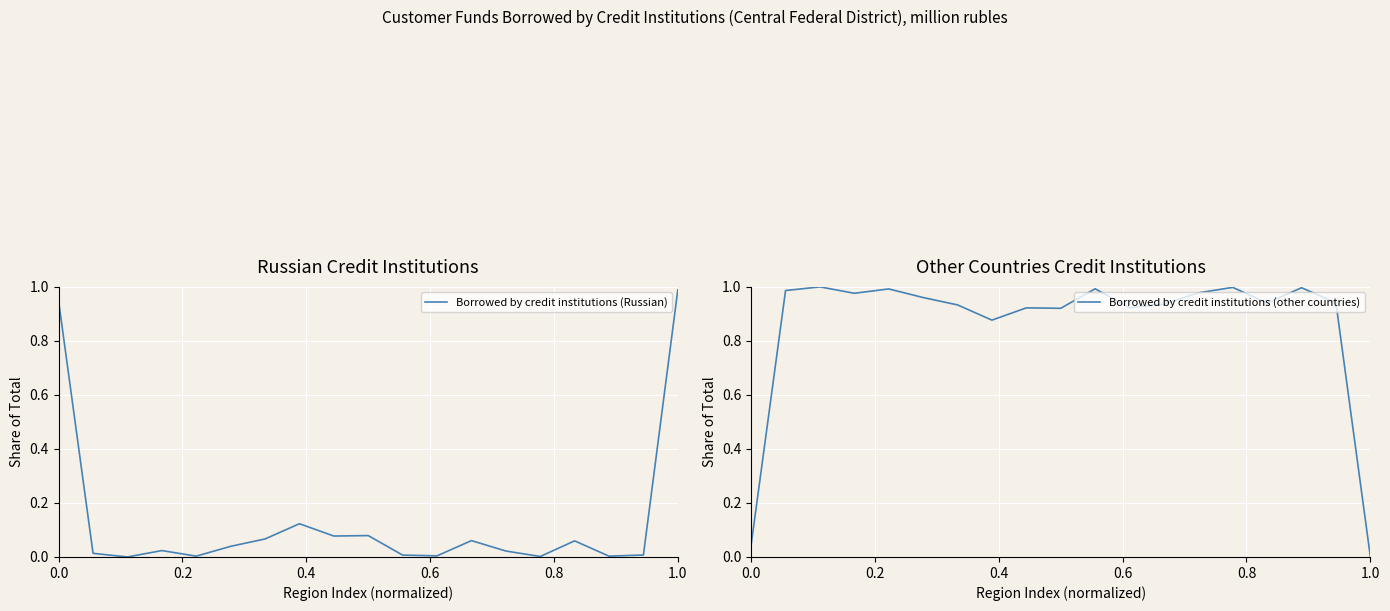

The value of Borrowed by credit institutions (Russian) at 0.0 is 1.6. True or false?

False